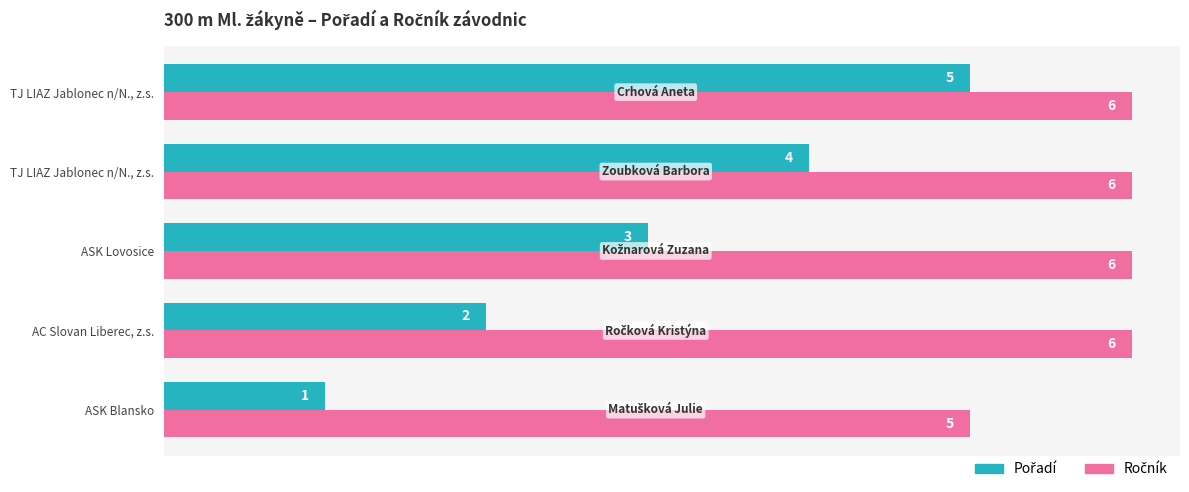

Count the number of categories in the chart.

5